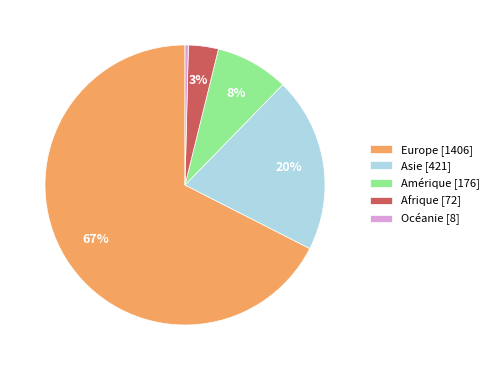

Approximately how many times larger is the value at Amérique [176] compared to Océanie [8]?

22.0